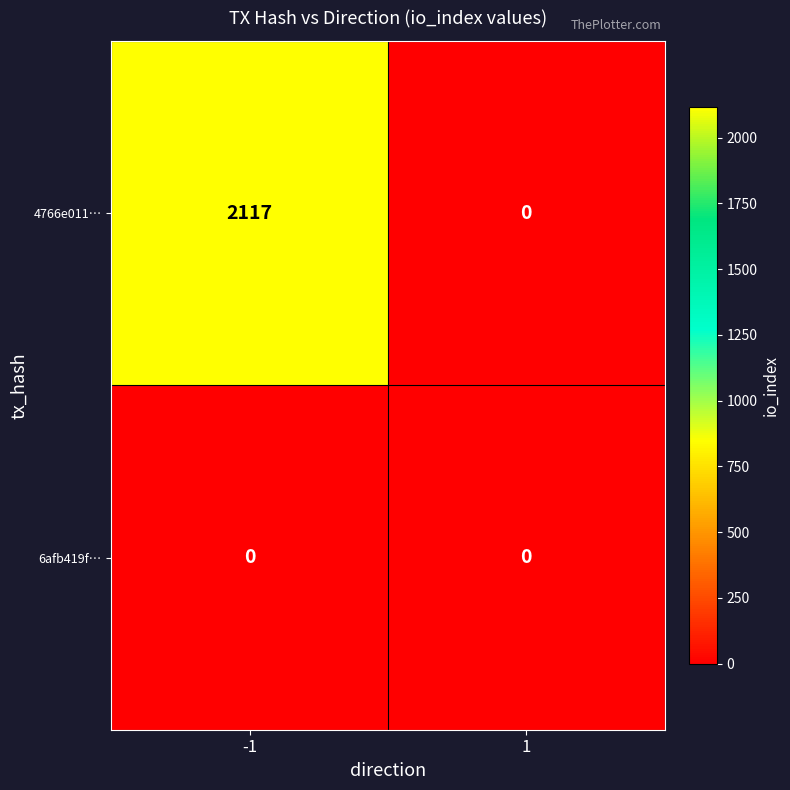

Reading left to right, extract all data points from this chart.

4766e011…: 2117	0
6afb419f…: 0	0